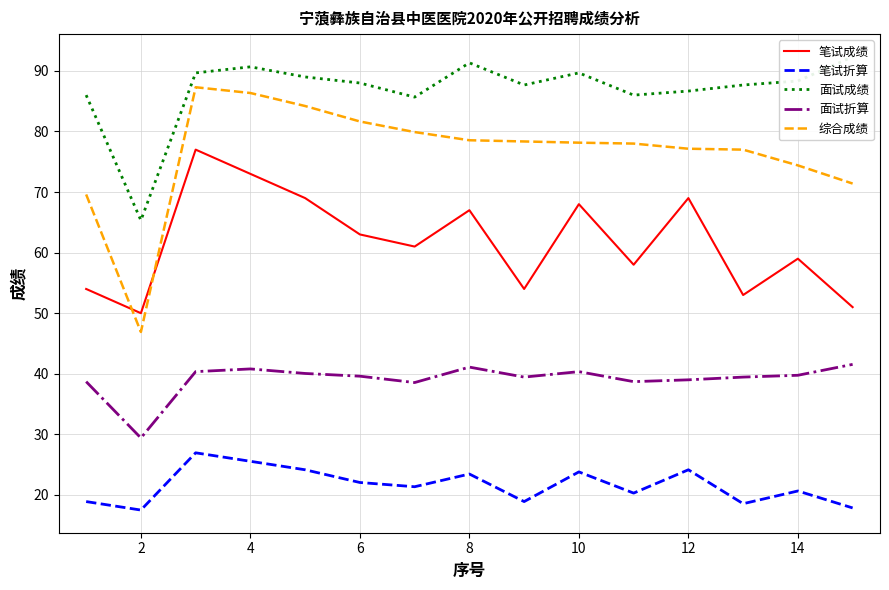

How many lines are shown in the chart?

5